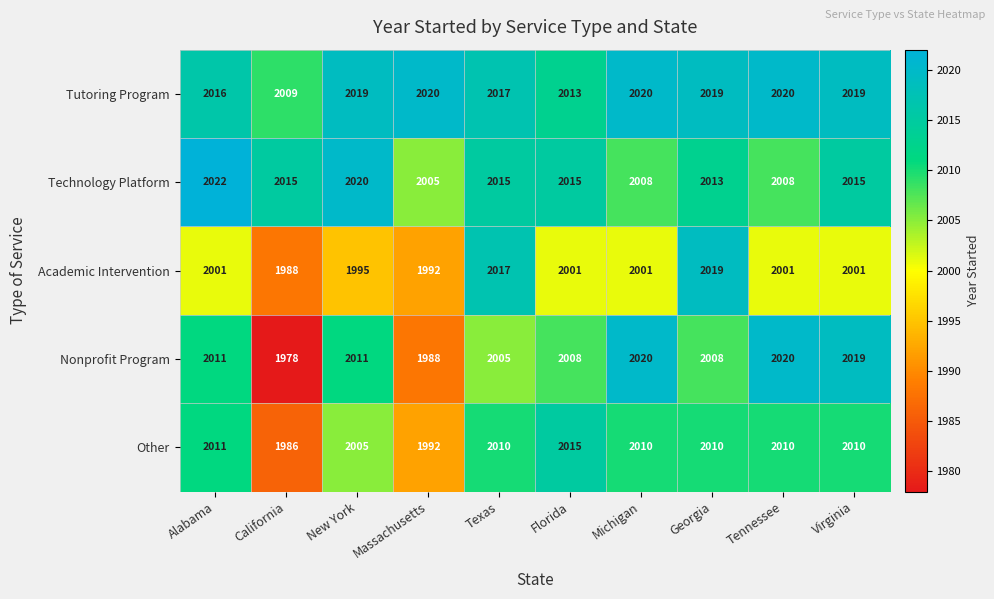

What is the maximum value shown in the chart?

2022